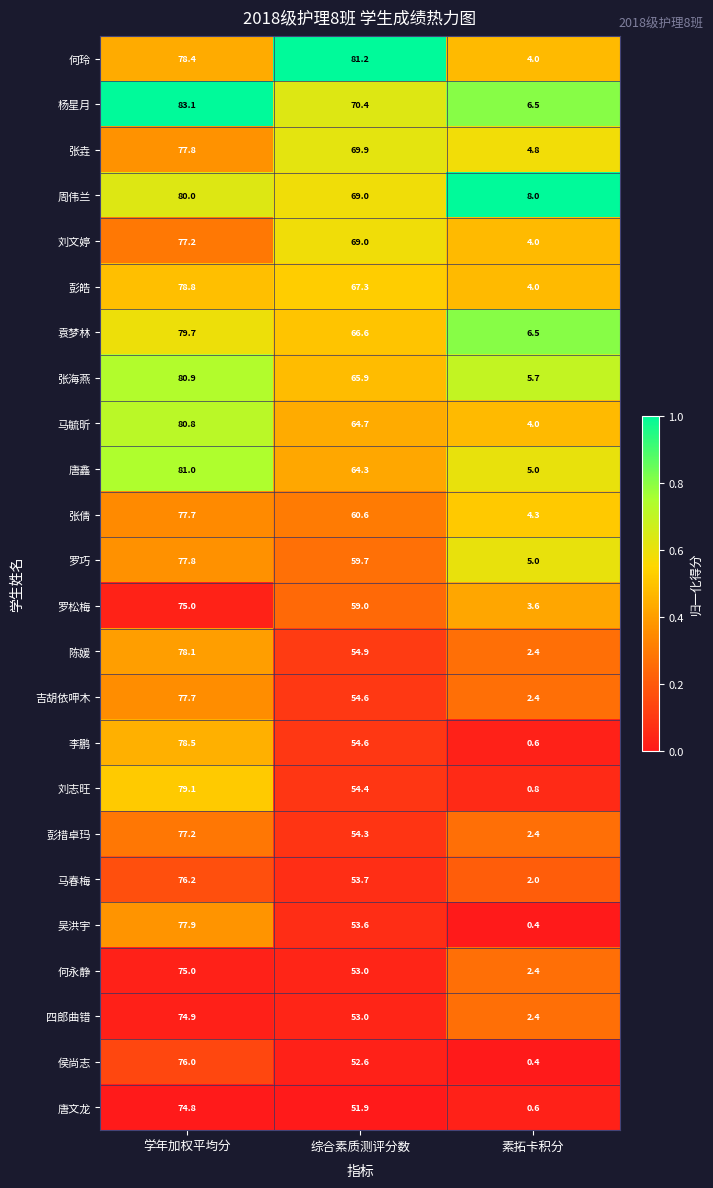

What is the difference between the highest and lowest values at 学年加权平均分?

8.3